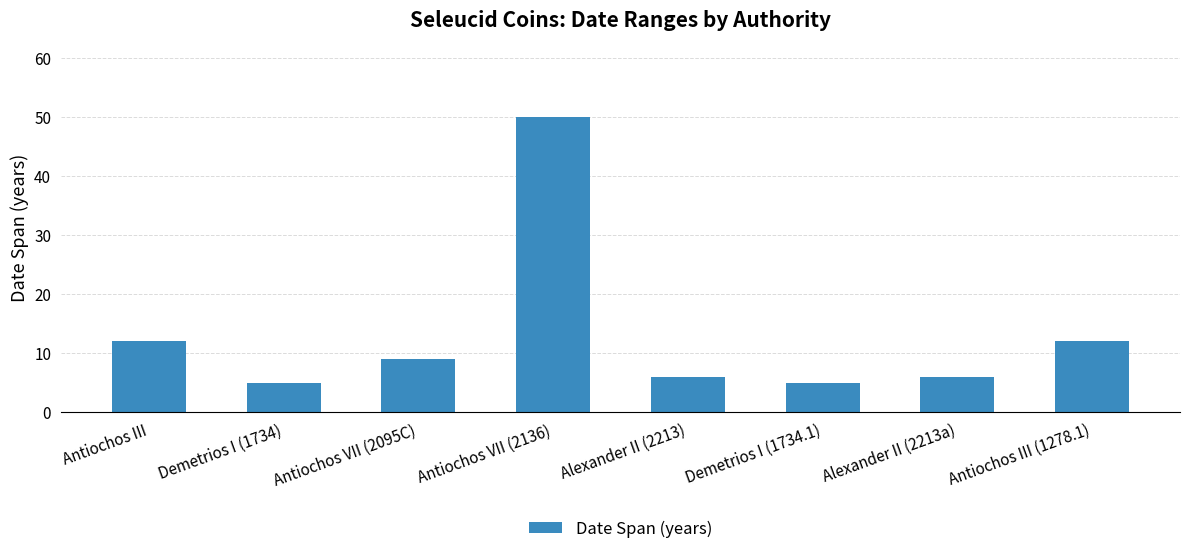

What position from the right is Antiochos III?

8